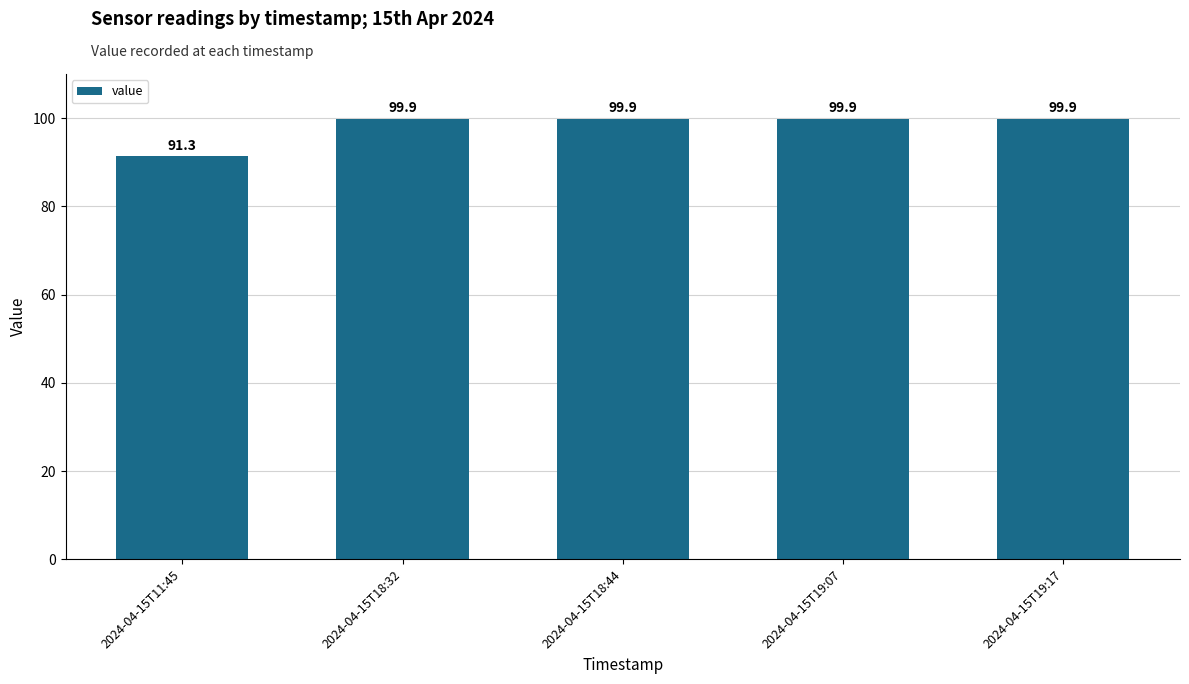

Is it true that the value at 2024-04-15T18:44 is 145.2?

False